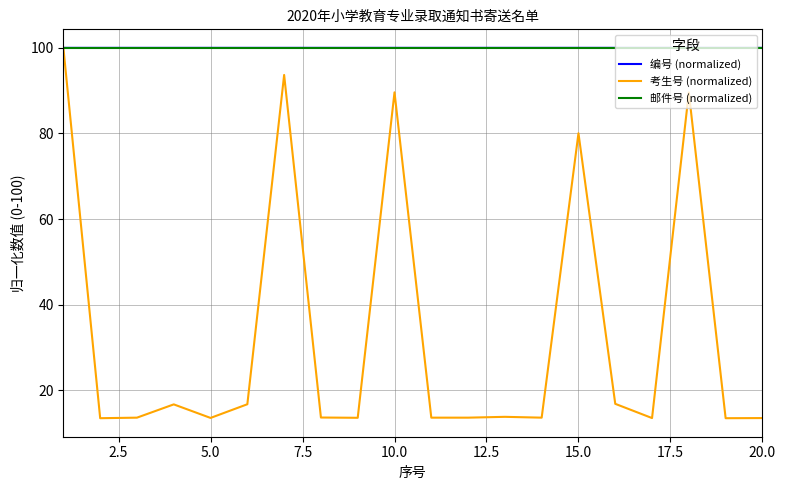

Which series has the largest range (max minus min)?

考生号 (normalized)